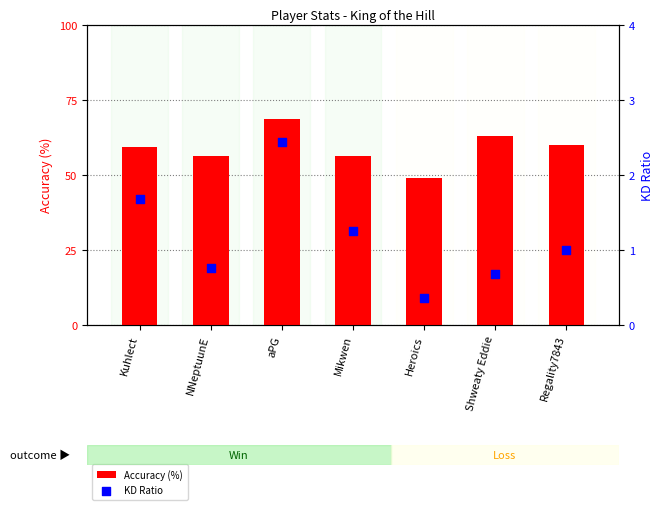

Which series has the widest spread of Y values?

Accuracy (%)